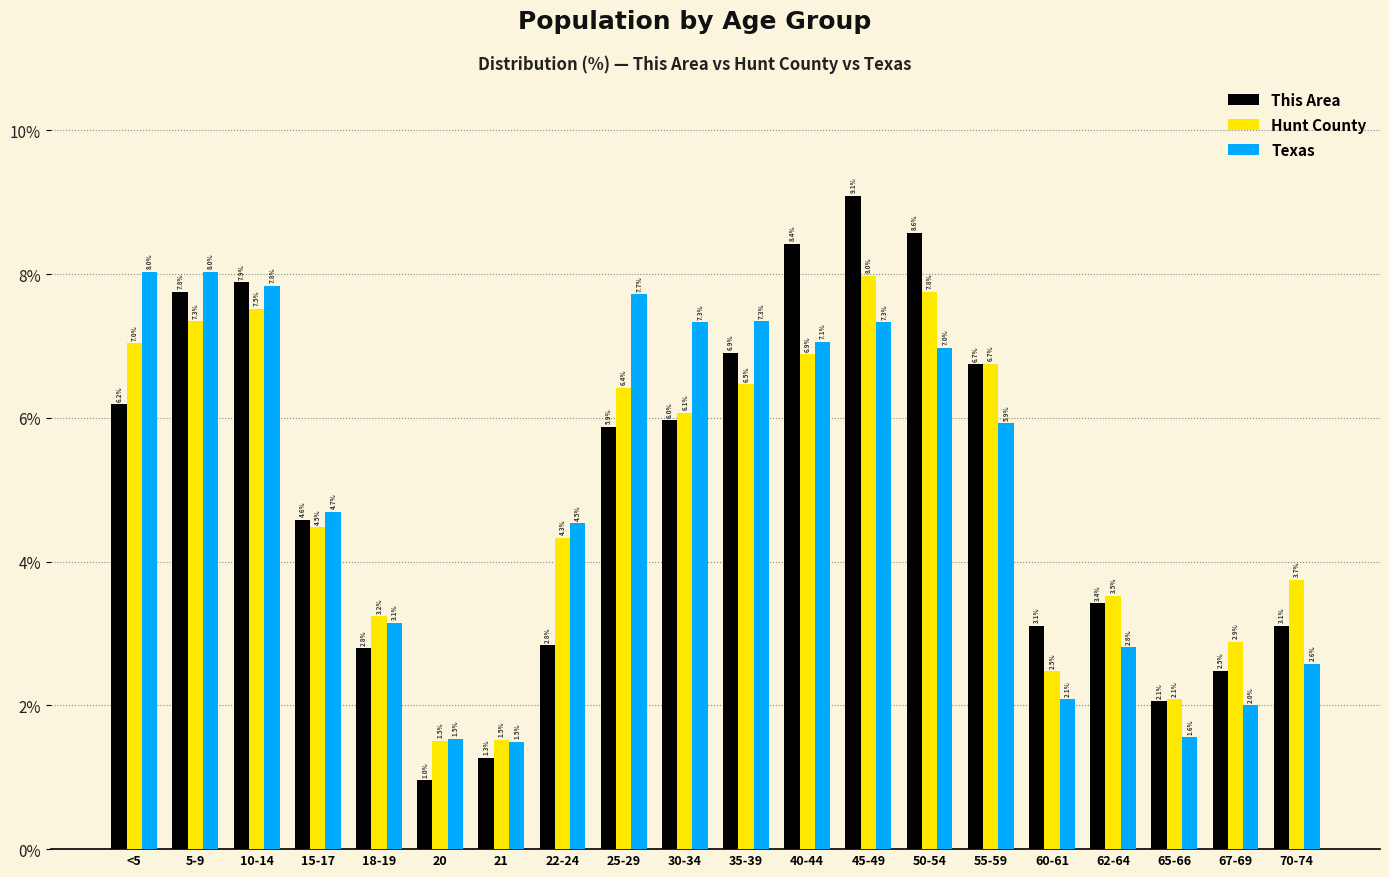

Between 40-44 and 60-61, which series saw the biggest shift?

This Area